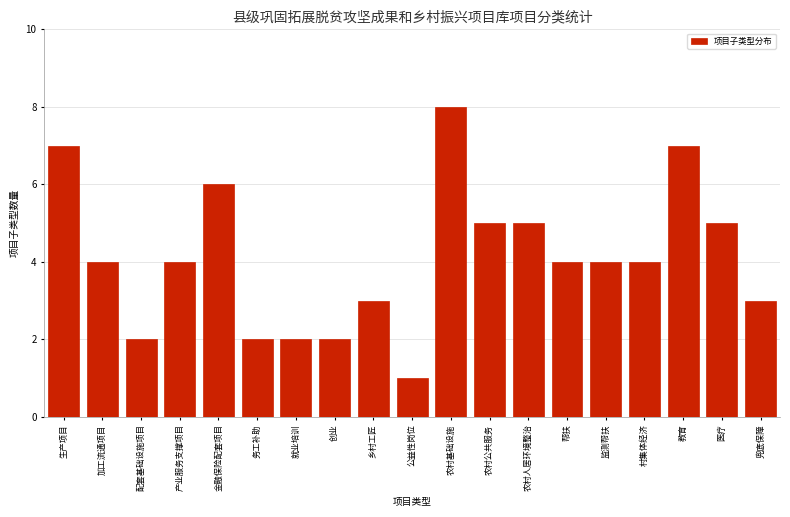

Reading left to right, transcribe all the data shown in this chart.

生产项目=7	加工流通项目=4	配套基础设施项目=2	产业服务支撑项目=4	金融保险配套项目=6	务工补助=2	就业培训=2	创业=2	乡村工匠=3	公益性岗位=1	农村基础设施=8	农村公共服务=5	农村人居环境整治=5	帮扶=4	监测帮扶=4	村集体经济=4	教育=7	医疗=5	兜底保障=3